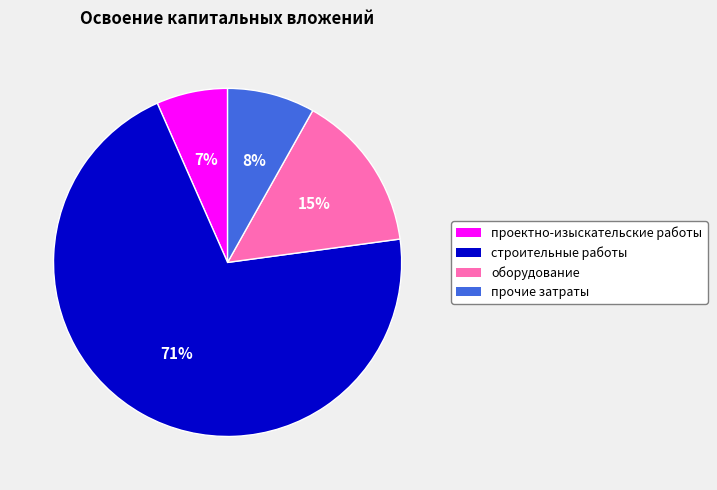

Is there a majority slice in this chart?

Yes